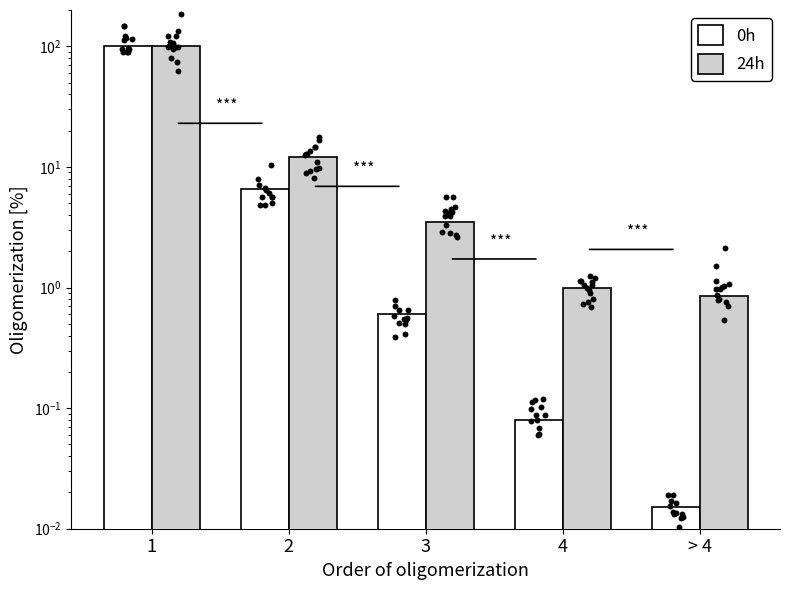

What are all the series names shown in the legend?

0h, 24h